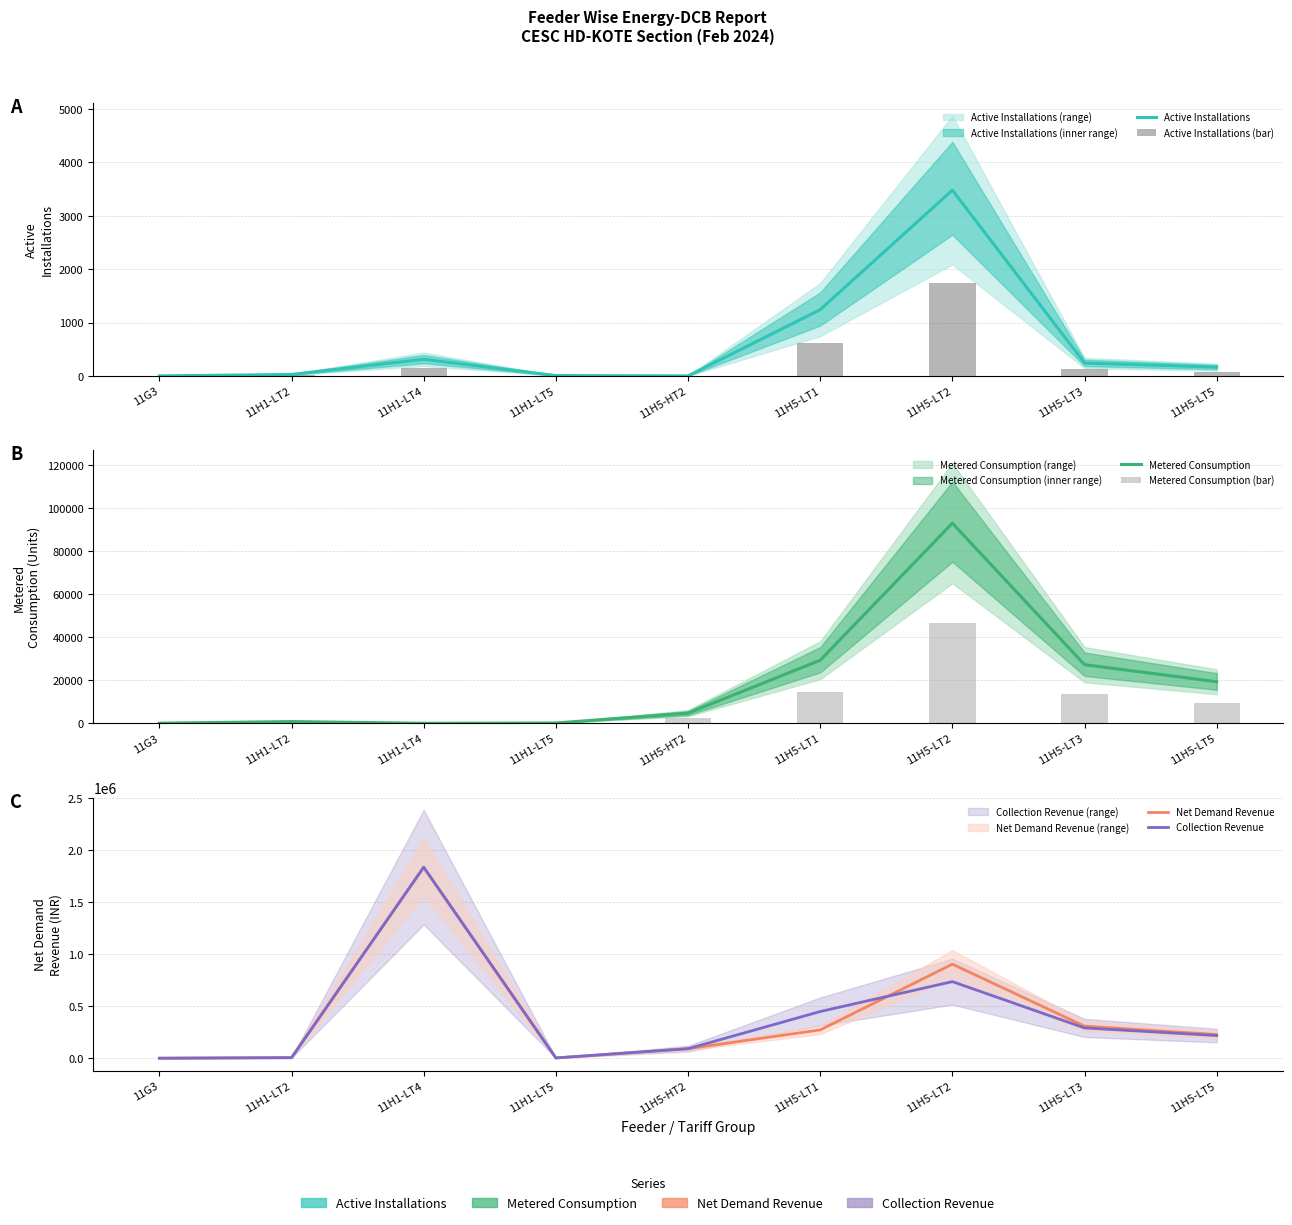

At which label does Net Demand Revenue first exceed 227710?

11H1-LT4